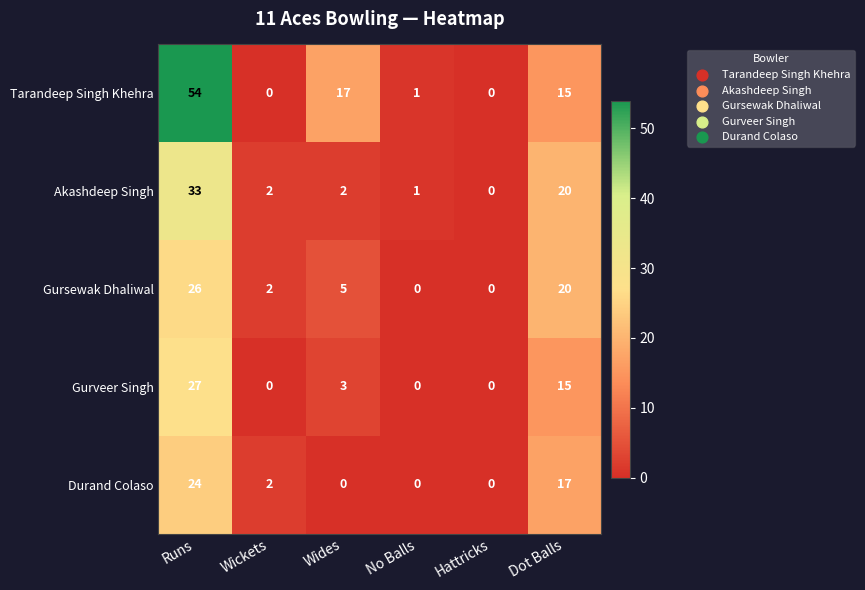

At which label is Gursewak Dhaliwal closest to 13?

Dot Balls